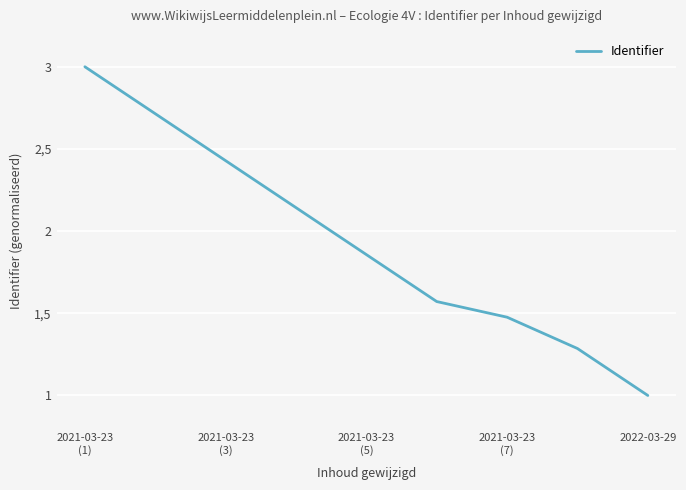

Is this an area chart (filled region under the line)?

No